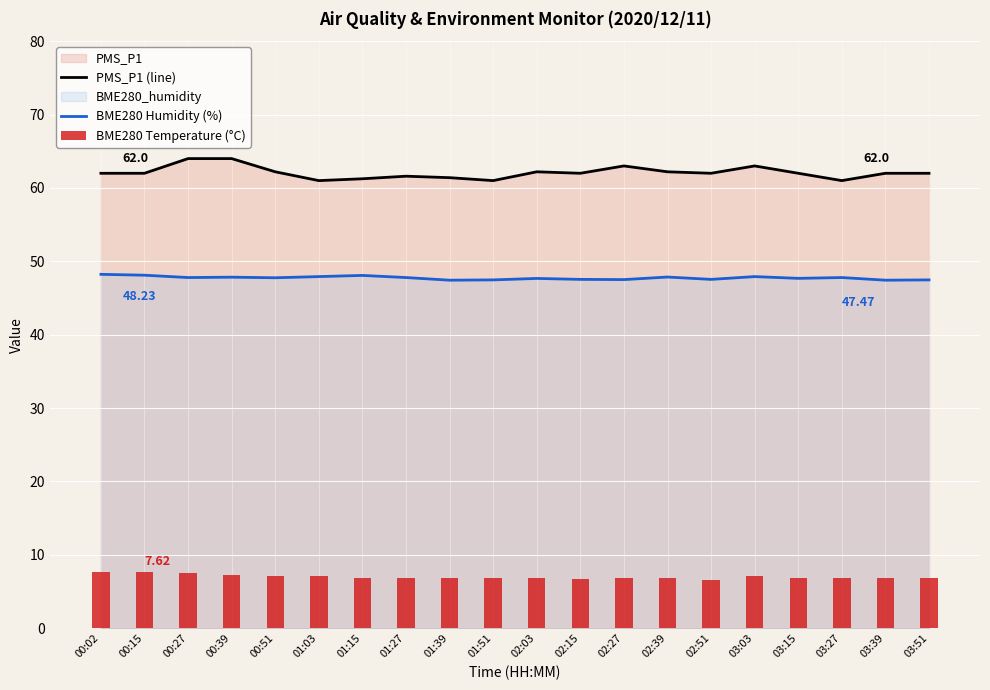

What is the total value across all series at 03:15?

116.5